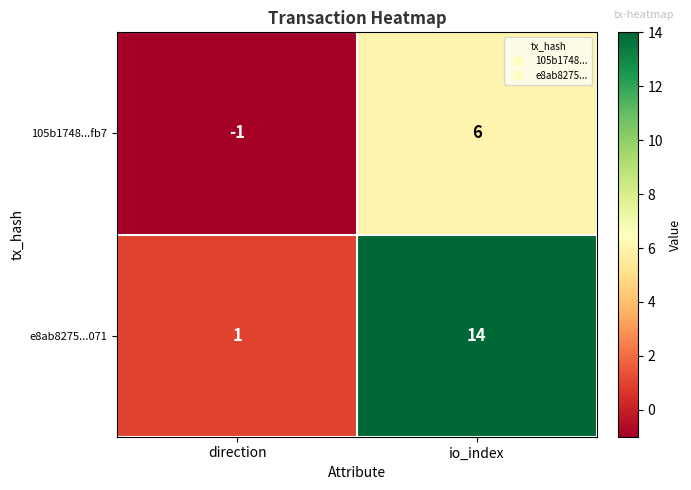

Rank the series at direction from lowest to highest value.

105b1748...fb7, e8ab8275...071